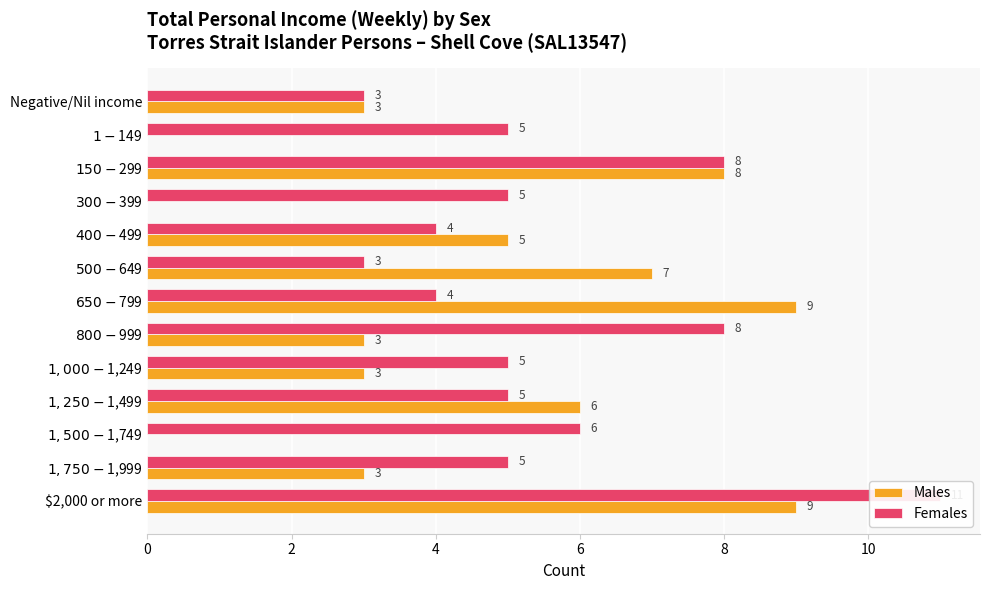

How many bars are there in total?

26